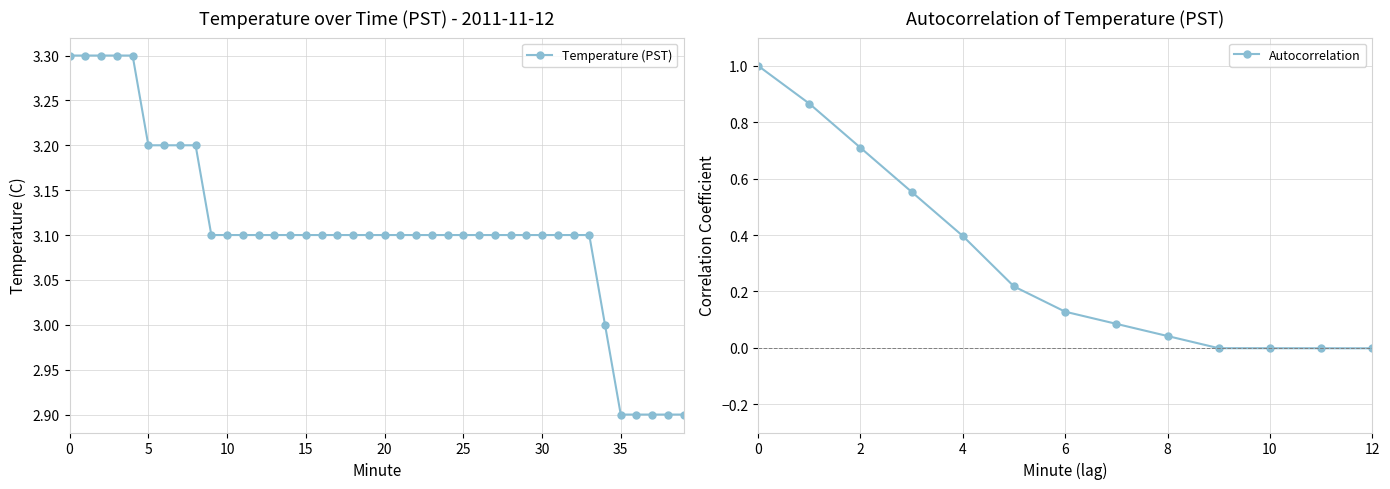

How many lines are shown in the chart?

1